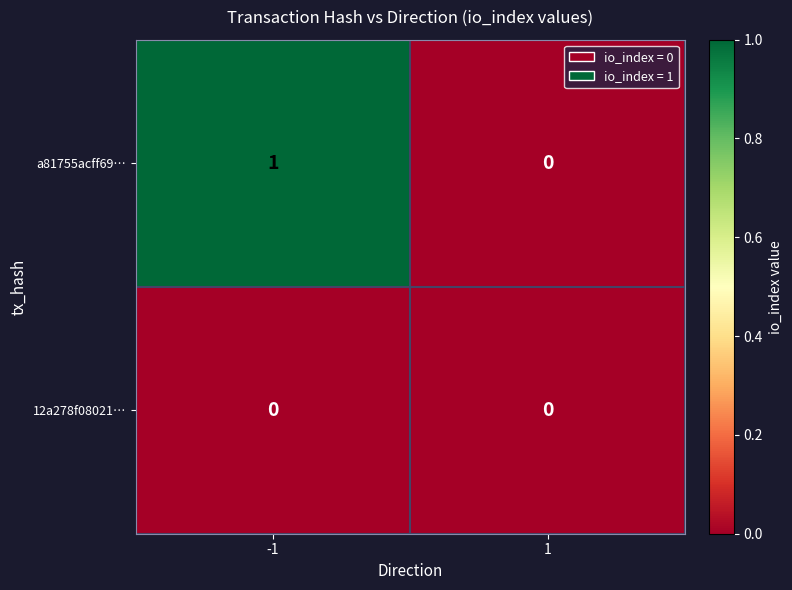

Reading right to left, transcribe all the data shown in this chart.

a81755acff69…: 1=0	-1=1
12a278f08021…: 1=0	-1=0